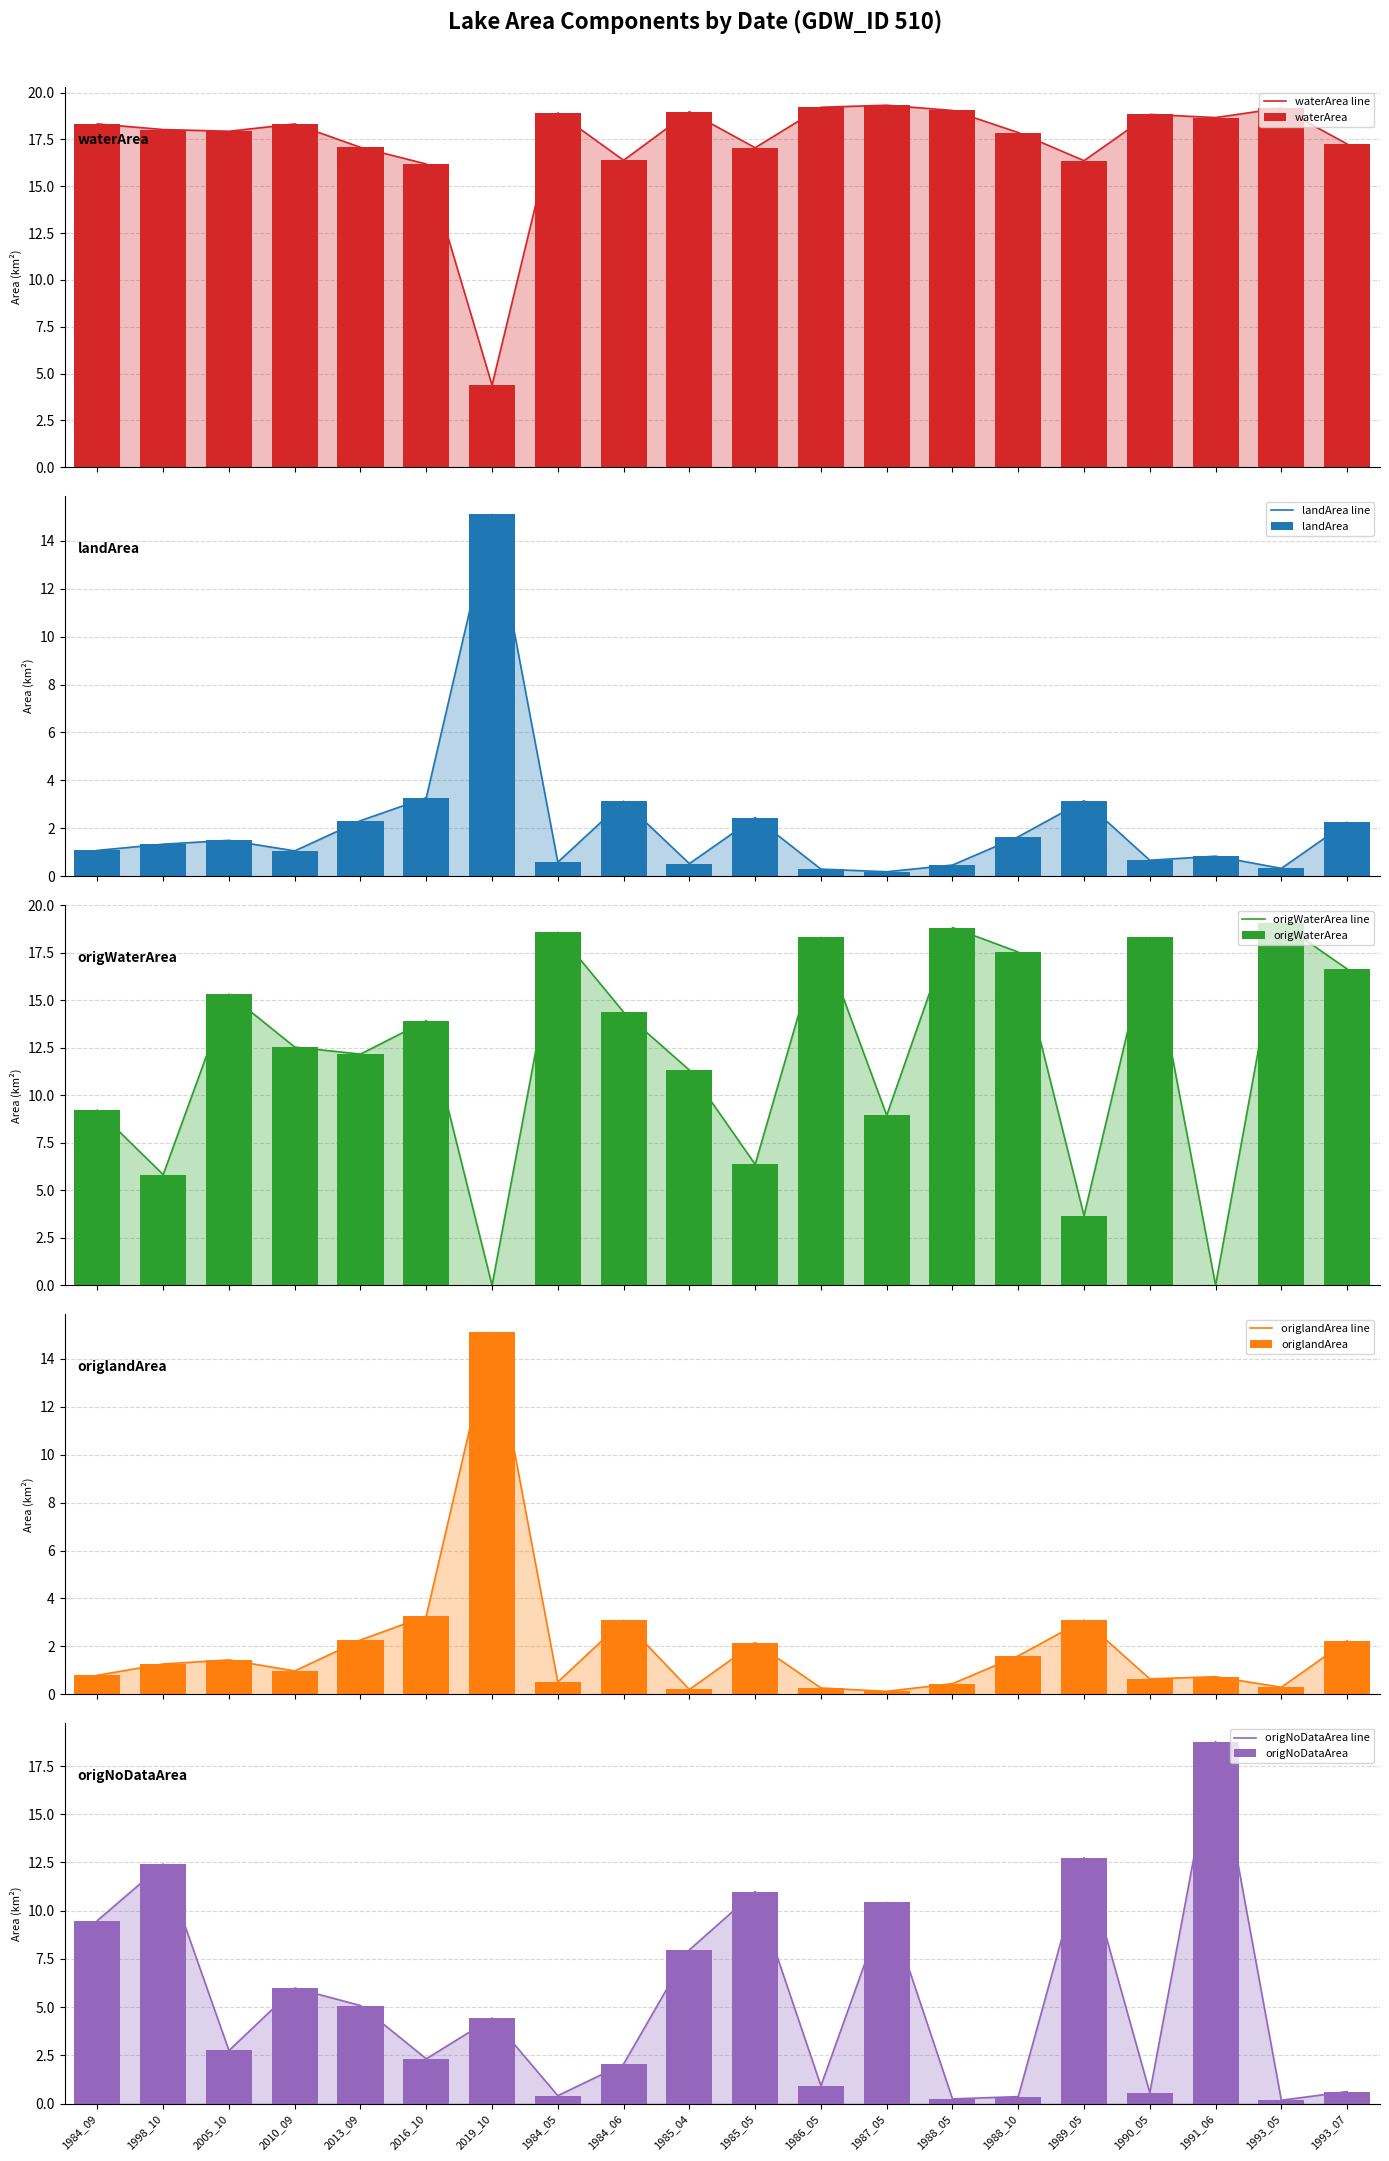

At which category does the chart reach its minimum across all series?

2019_10